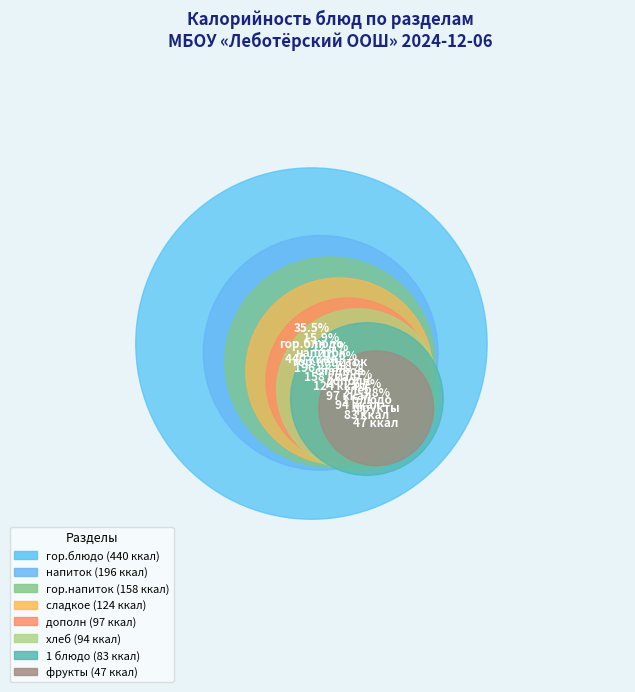

Rank the categories by value from lowest to highest.

фрукты, 1 блюдо, хлеб, дополн, сладкое, гор.напиток, напиток, гор.блюдо